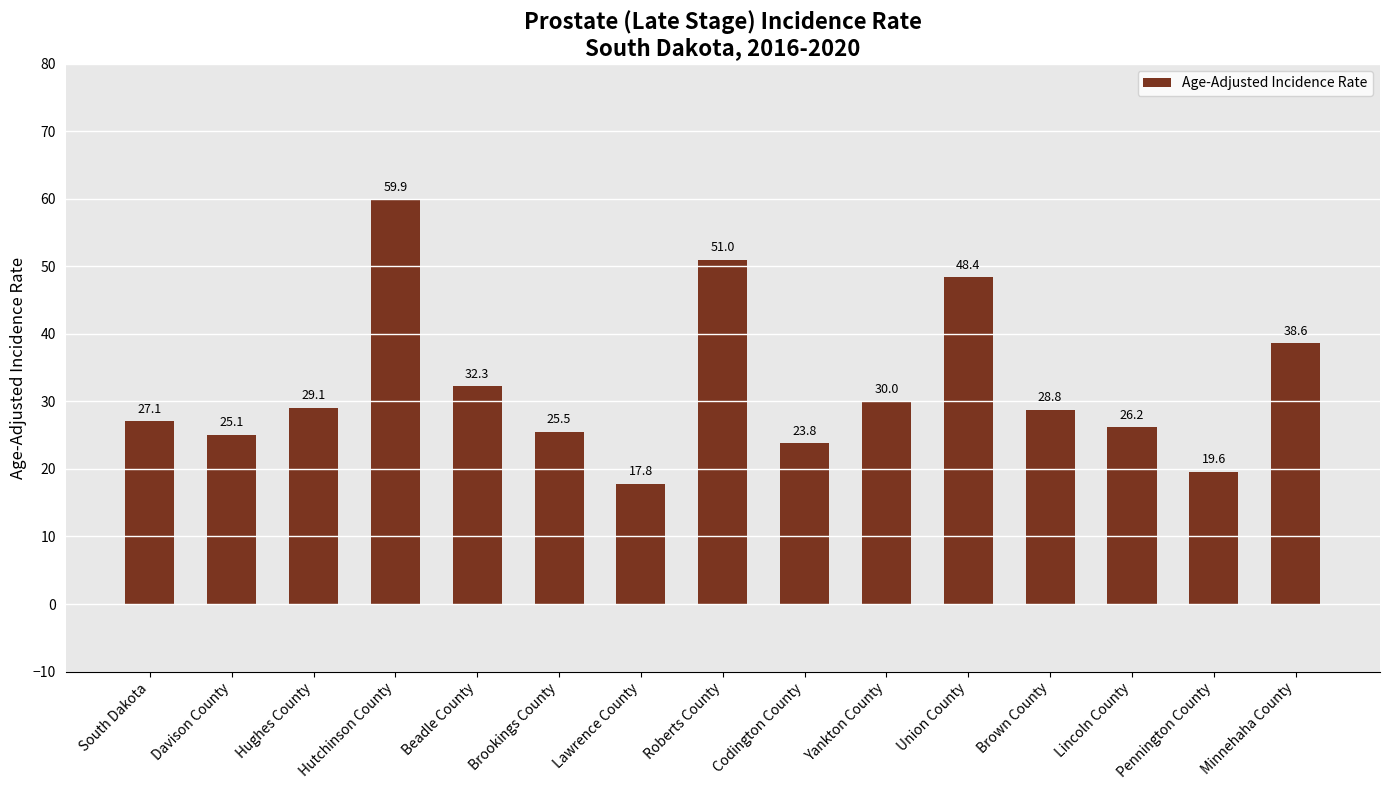

What position from the left is Yankton County?

10